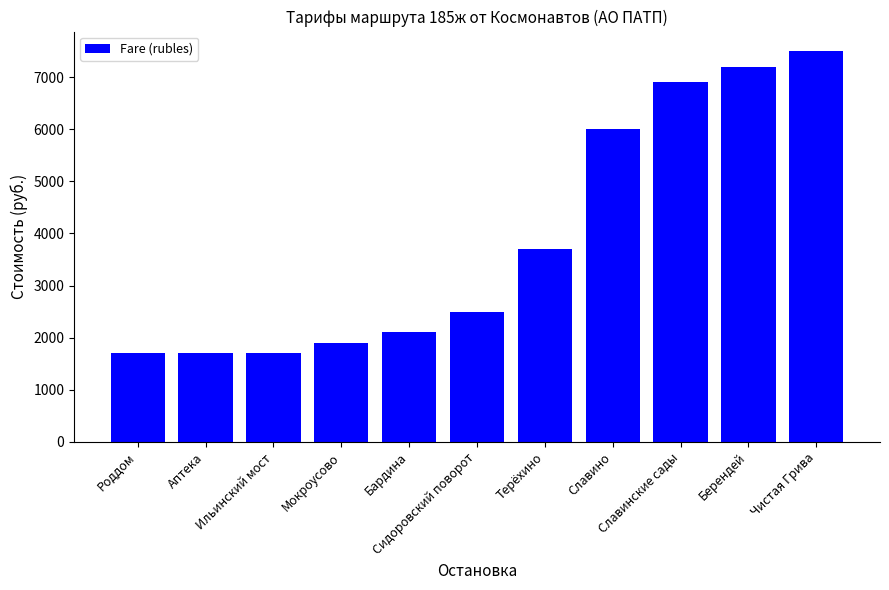

Approximately how many times larger is the value at Аптека compared to Чистая Грива?

0.2